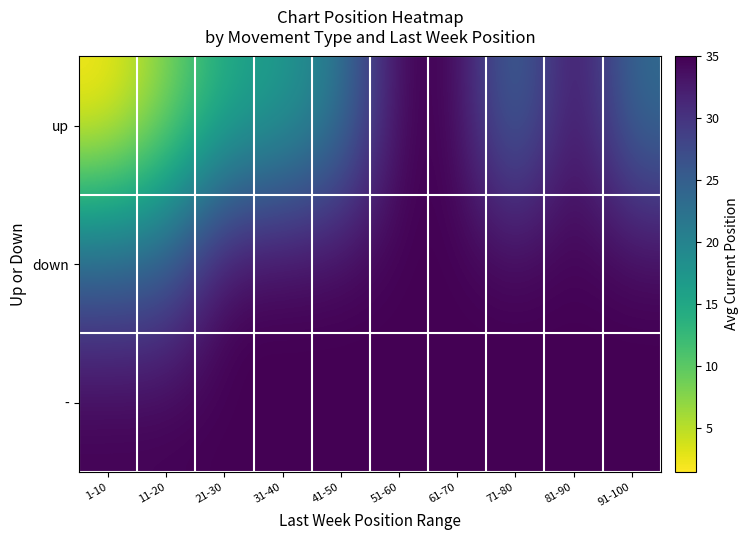

Which series has the largest range (max minus min)?

up